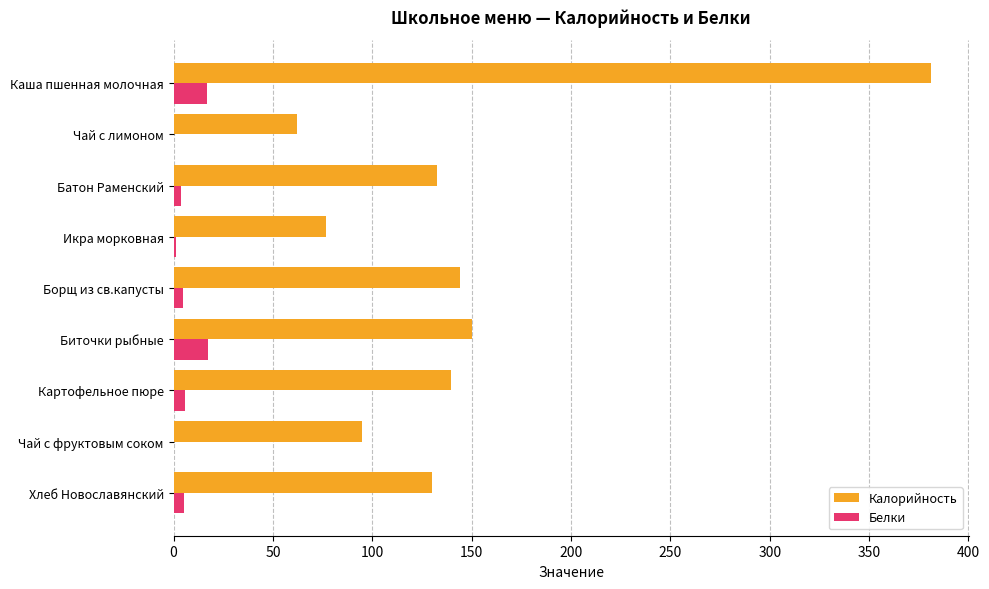

What is the maximum value shown in the chart?

381.2